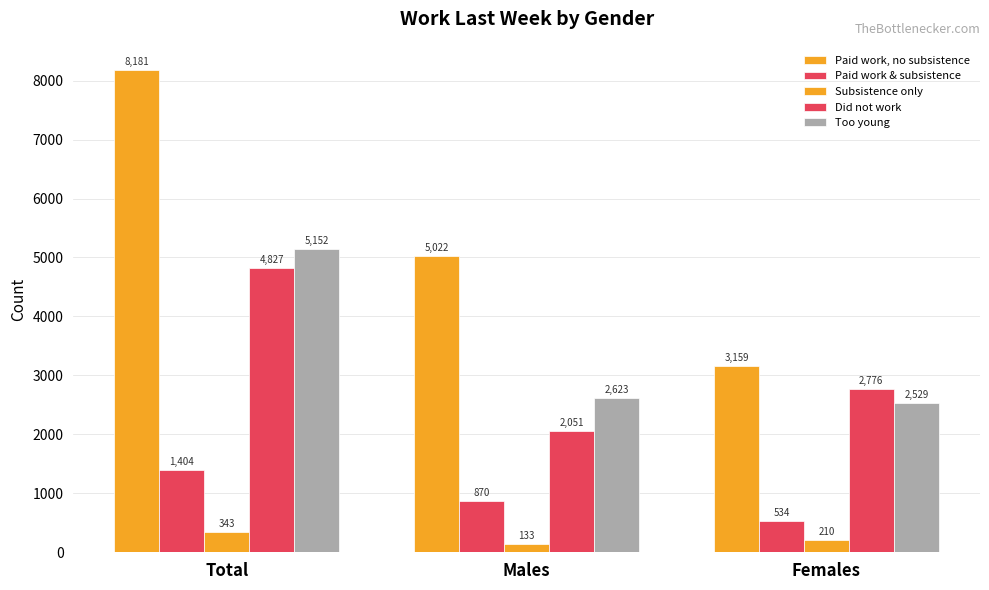

What is the value of the Paid work & subsistence bar at the 3rd from the left?

534